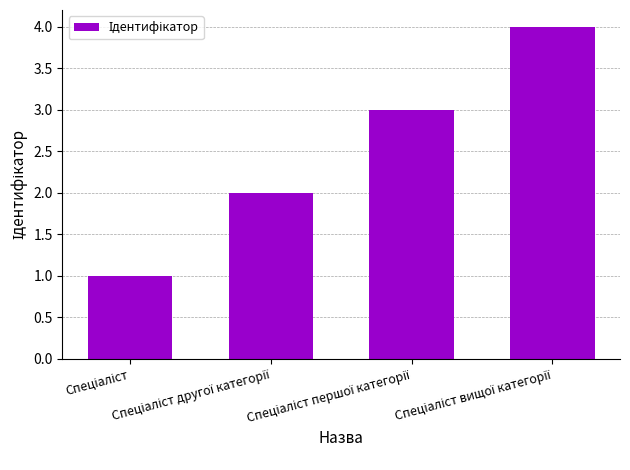

What is the difference between the maximum and minimum values?

3